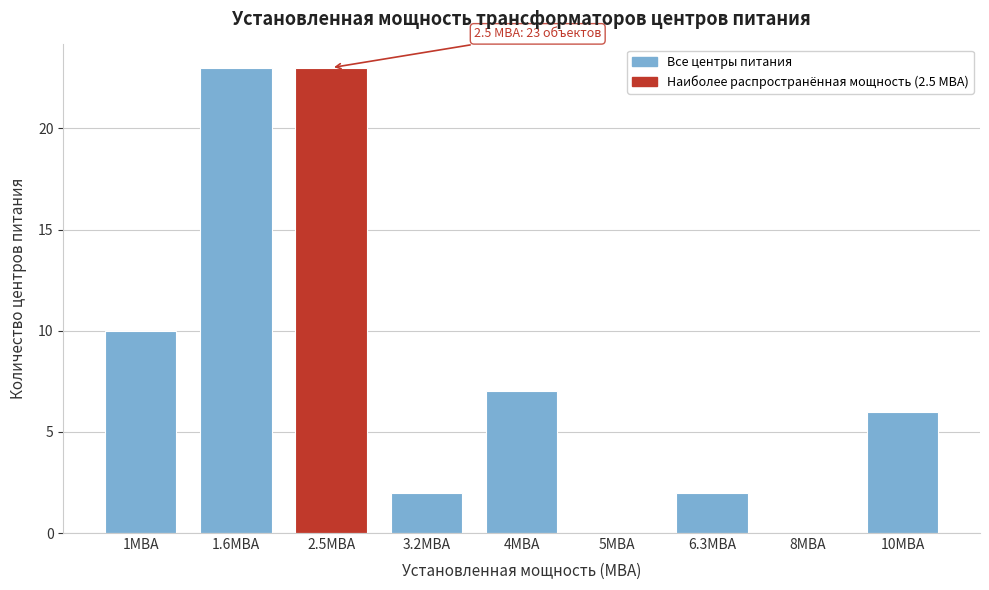

Reading left to right, list all the values displayed in this chart.

1МВА=10	1.6МВА=23	2.5МВА=23	3.2МВА=2	4МВА=7	5МВА=0	6.3МВА=2	8МВА=0	10МВА=6